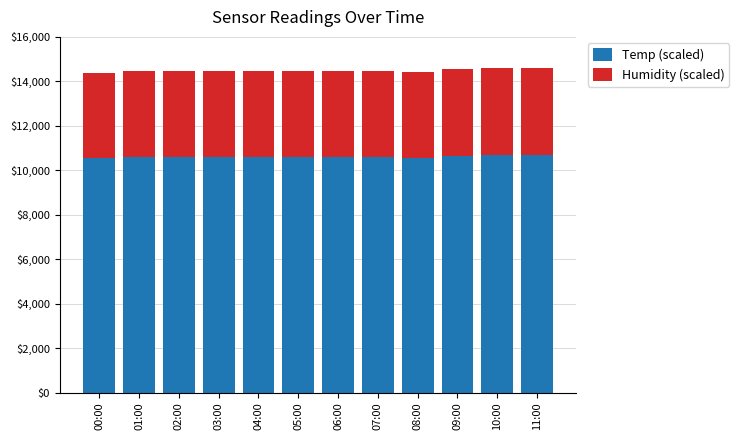

What is the maximum value for Temp (scaled)?

10700